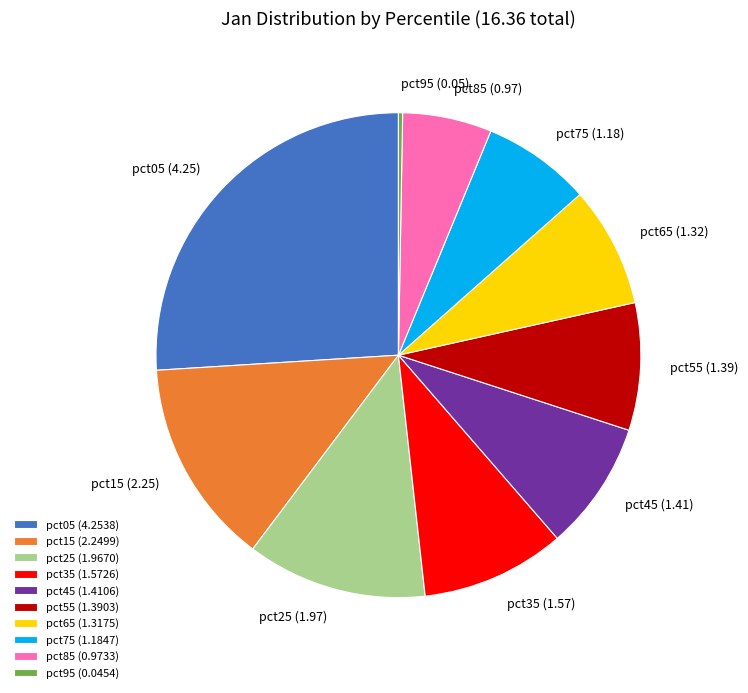

The pct25 slice represents 4% of the pie. True or false?

False